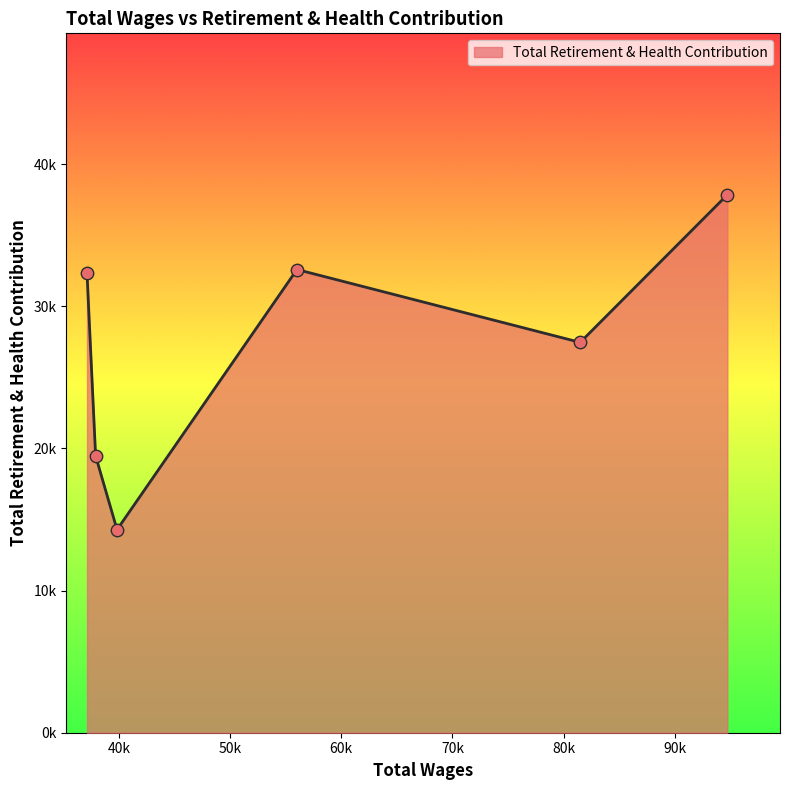

What is the change in value from 81500.0 to 56010.0?

+5127